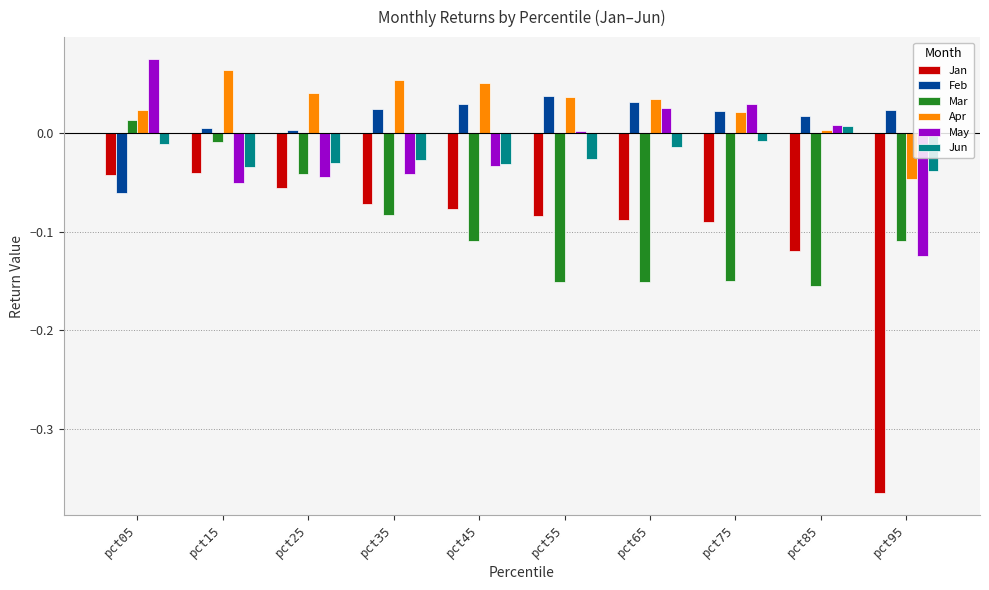

Is the value of Feb at pct35 greater than the value of Jan at pct95?

Yes